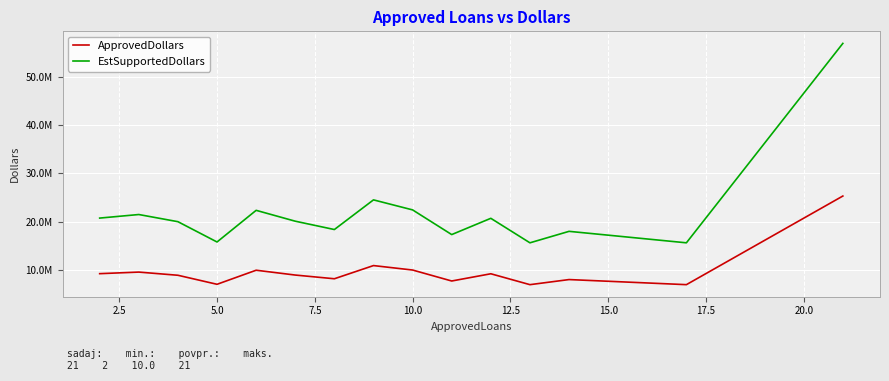

Reading left to right, what are all the values shown in this chart?

ApprovedDollars: 9220000	9548000	8888000	7017000	9934000	8933000	8165000	10898000	9974000	7700000	9199000	6941000	7998000	6941000	11534000	25318000
EstSupportedDollars: 20745000	21483000	19998000	15788250	22351500	20099250	18371250	24520500	22441500	17325000	20697750	15617250	17995500	15617250	25951500	56965500